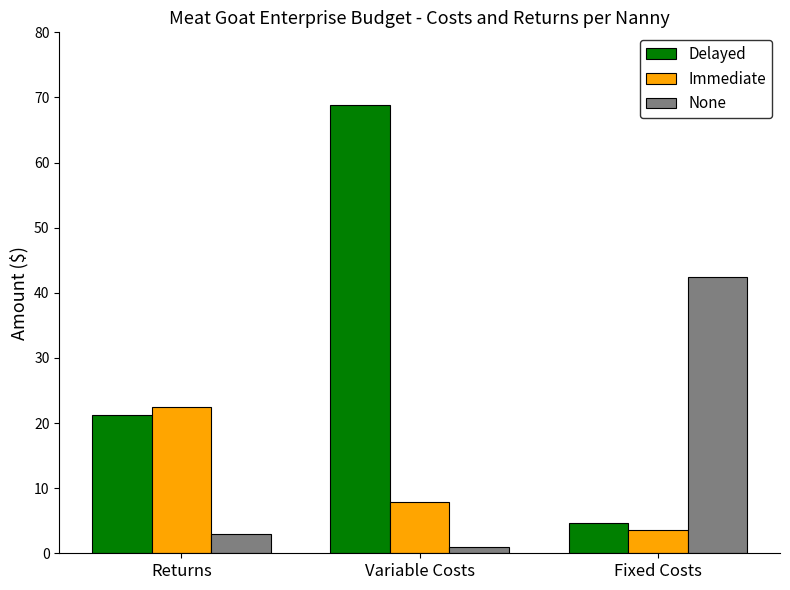

At how many categories does at least one series exceed 18?

3